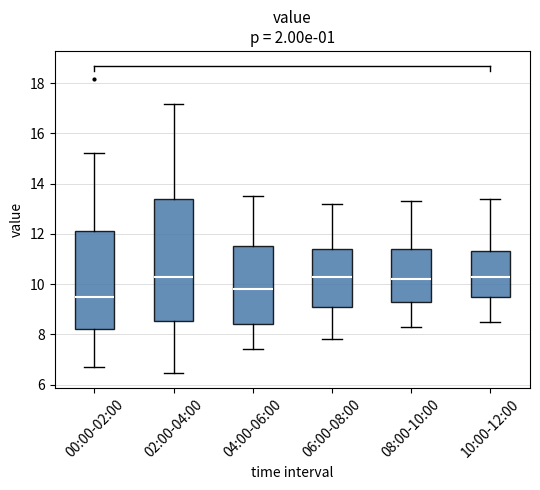

Reading left to right, read every box against the y-axis: the position of its median line, the range the box covers, and the ends of its whiskers. The values are not printed on the chart, so give them approximately, as read against the axis.

00:00-02:00: median 9.4, box 8.2 to 12.2, whiskers 6.8 to 15.2
02:00-04:00: median 10.4, box 8.6 to 13.4, whiskers 6.4 to 17.2
04:00-06:00: median 9.8, box 8.4 to 11.6, whiskers 7.4 to 13.6
06:00-08:00: median 10.4, box 9.2 to 11.4, whiskers 7.8 to 13.2
08:00-10:00: median 10.2, box 9.4 to 11.4, whiskers 8.4 to 13.4
10:00-12:00: median 10.4, box 9.6 to 11.4, whiskers 8.6 to 13.4